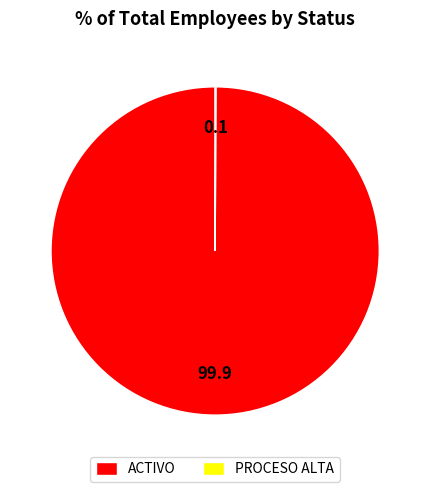

What is the majority slice?

ACTIVO